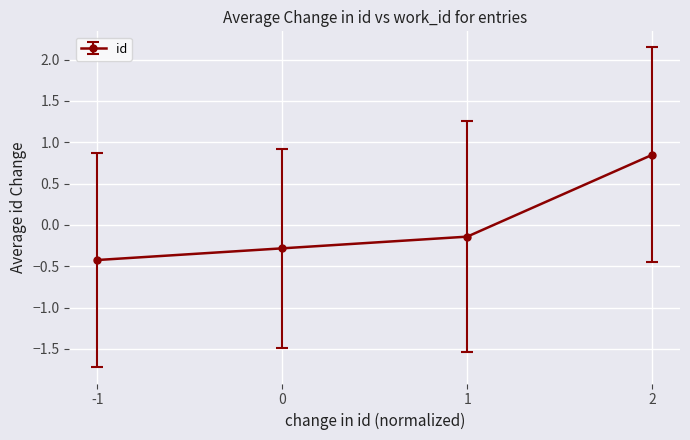

List the labels in order of value, largest first.

2, 1, 0, -1